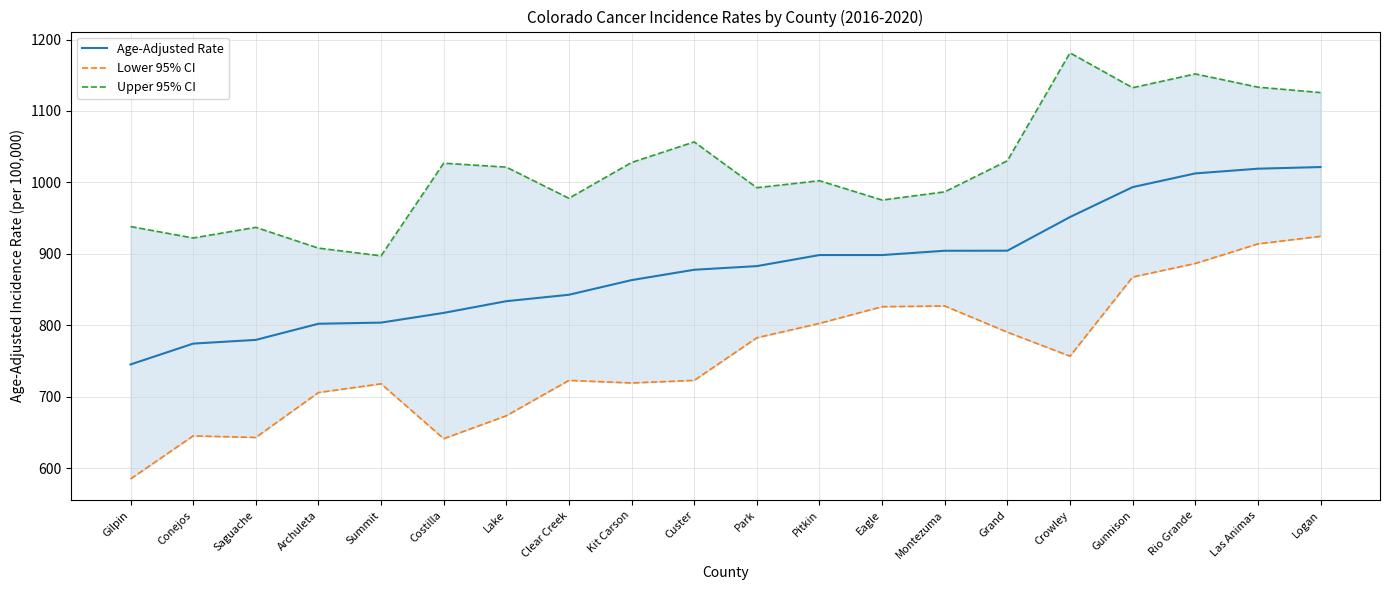

What is the label of the 16th point from the left?

Crowley